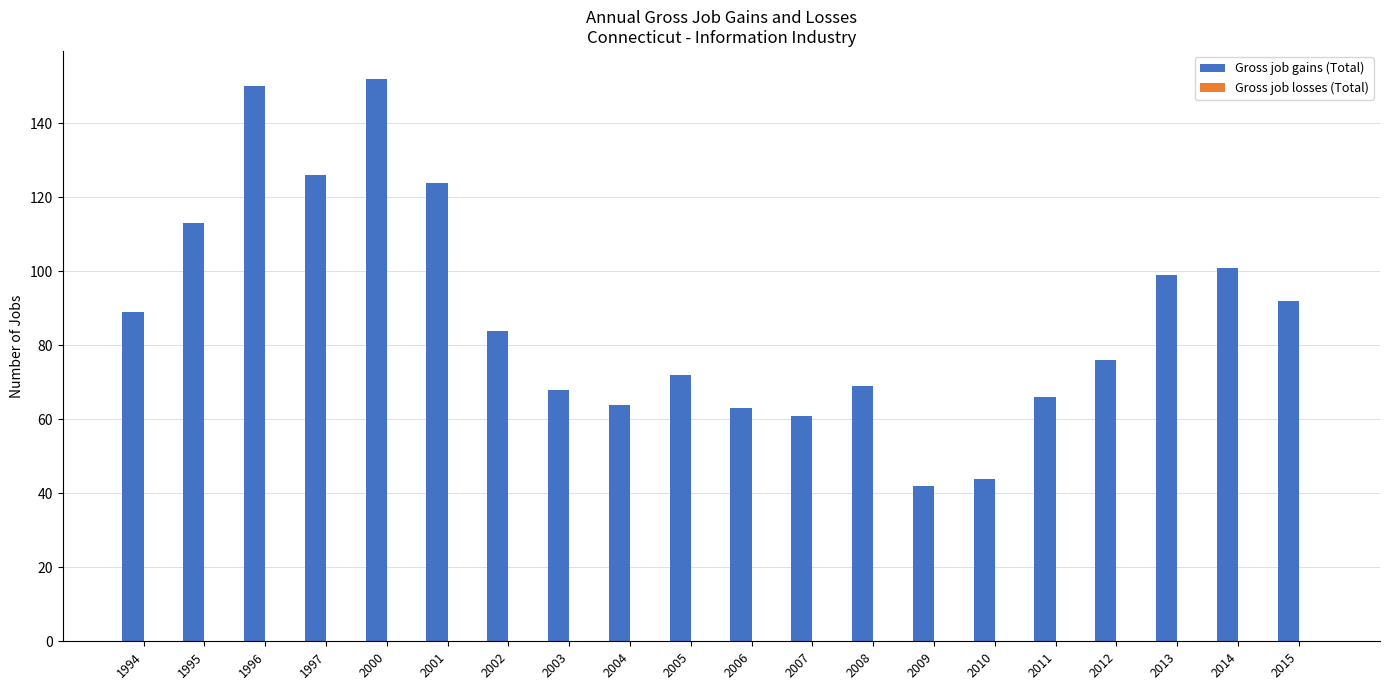

What is the value of the 2nd bar from the left?

113